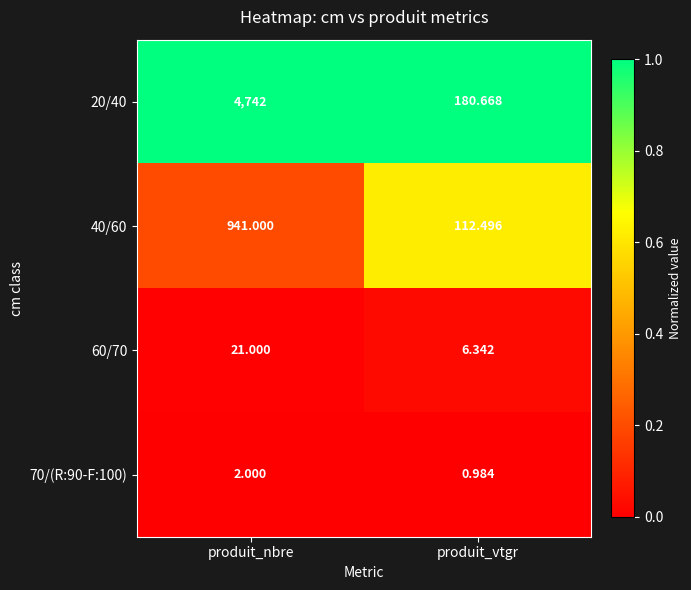

At how many categories does at least one series exceed 0?

2